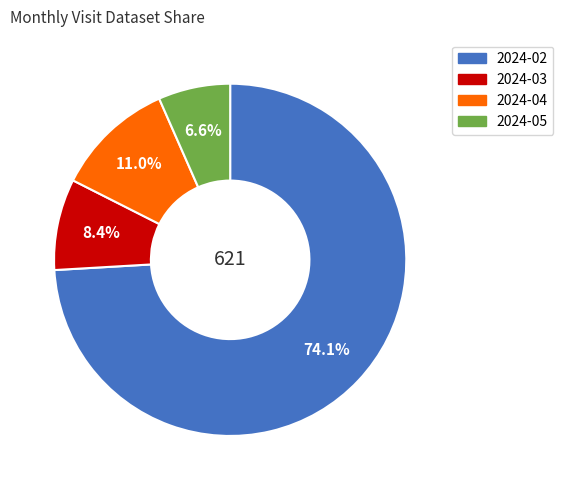

What is the smallest slice in the pie chart?

2024-05